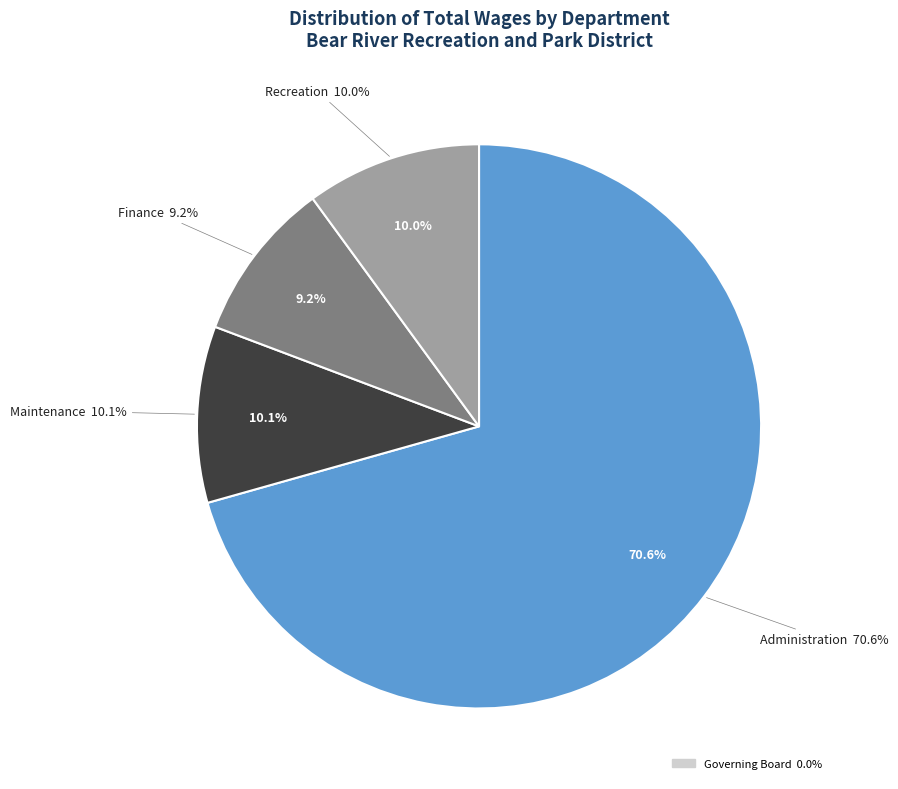

The Governing Board slice represents 1% of the pie. True or false?

False